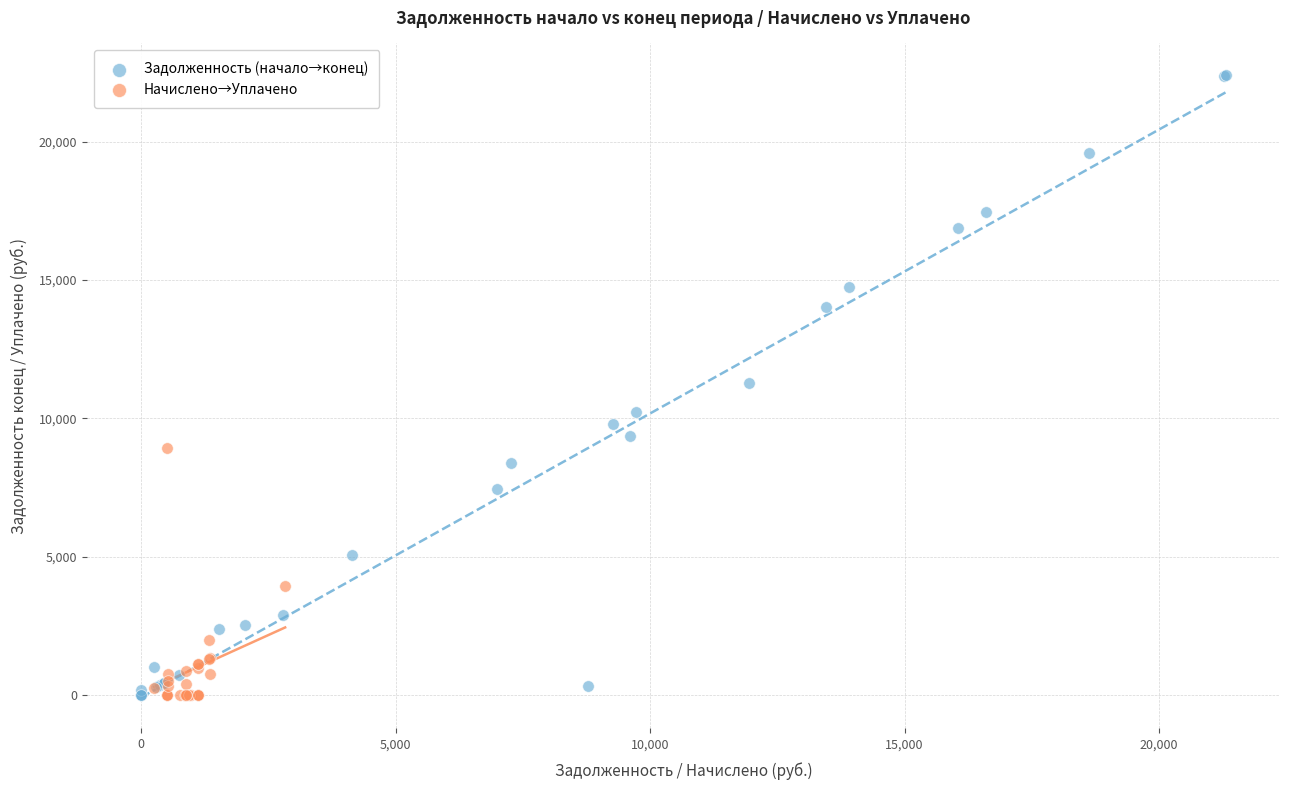

Which series has the widest spread of Y values?

Задолженность (начало→конец)